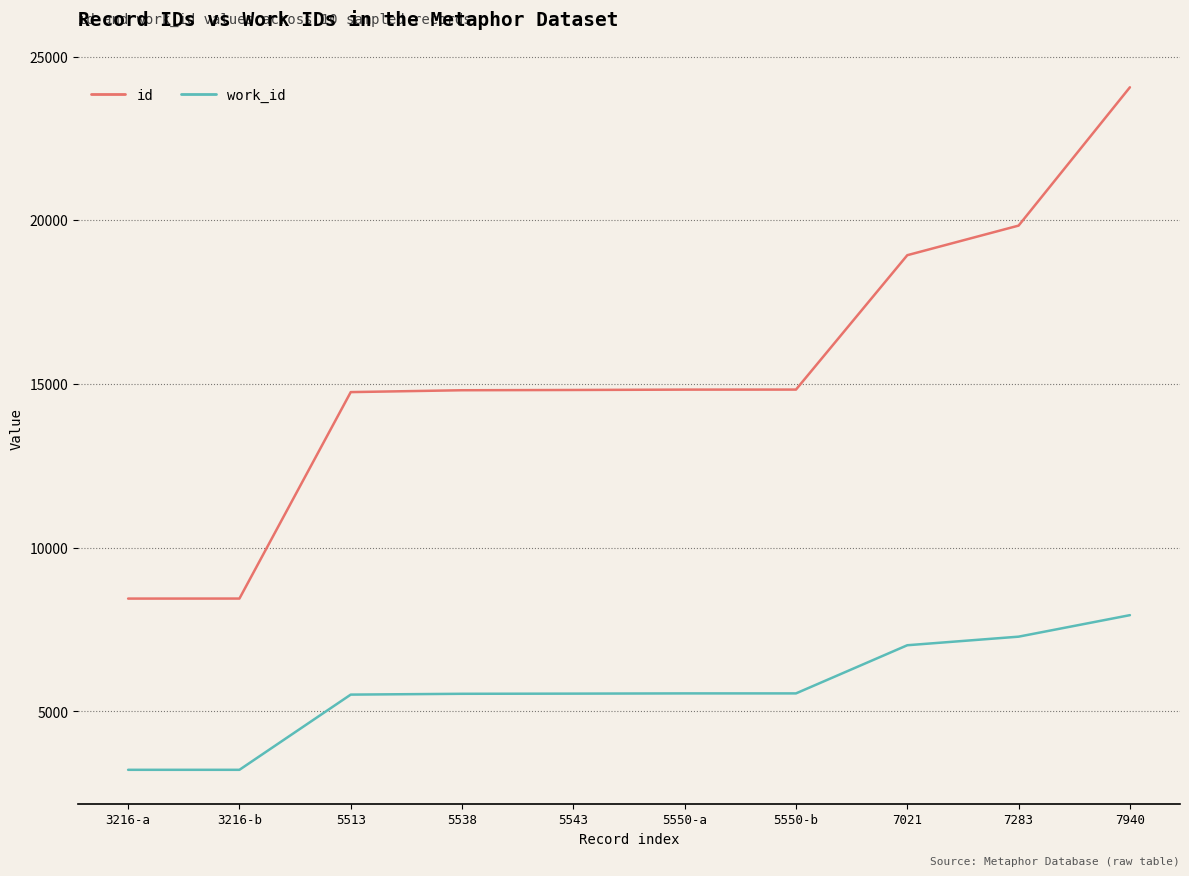

At how many categories does at least one series exceed 5866?

10